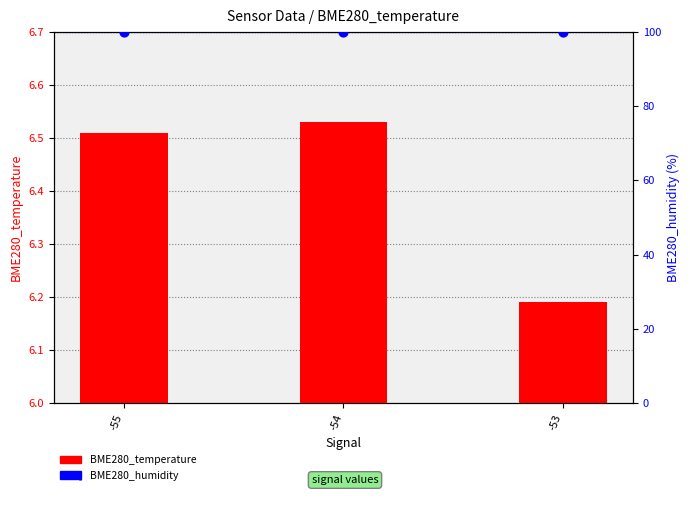

At which category is the sum across all series the highest?

-54